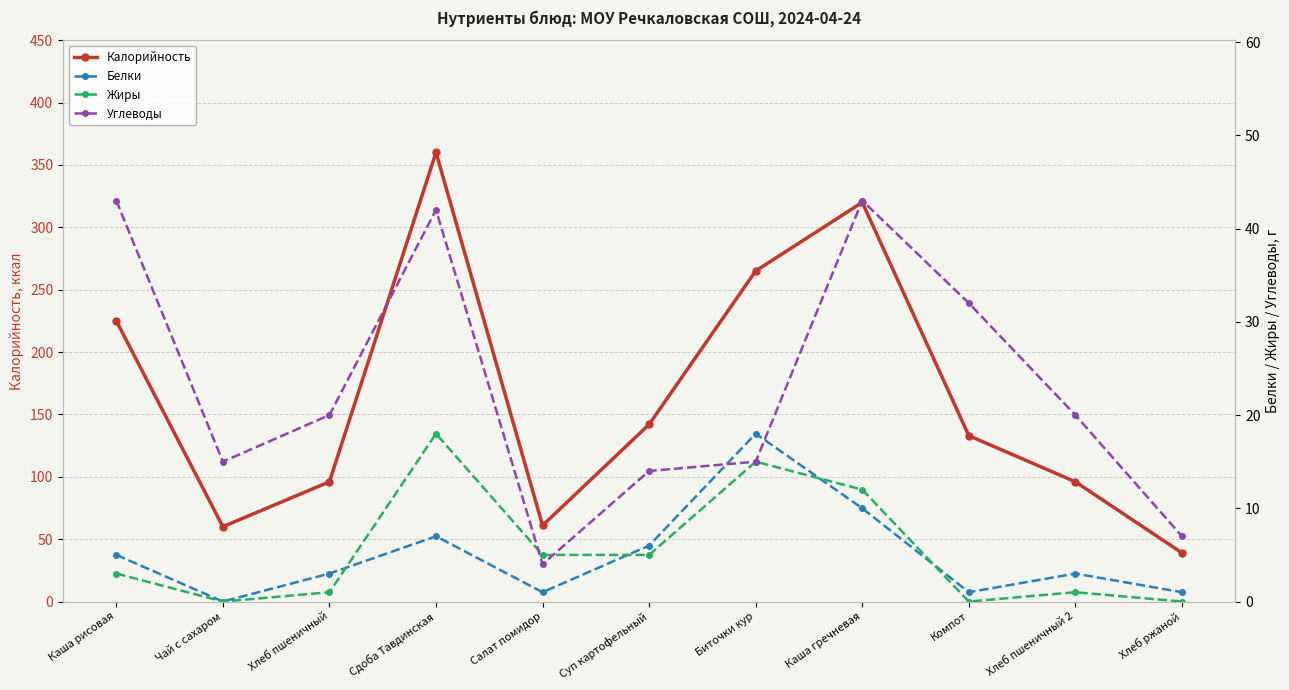

True or false: Калорийность has a value of 360 at Сдоба Тавдинская.

True